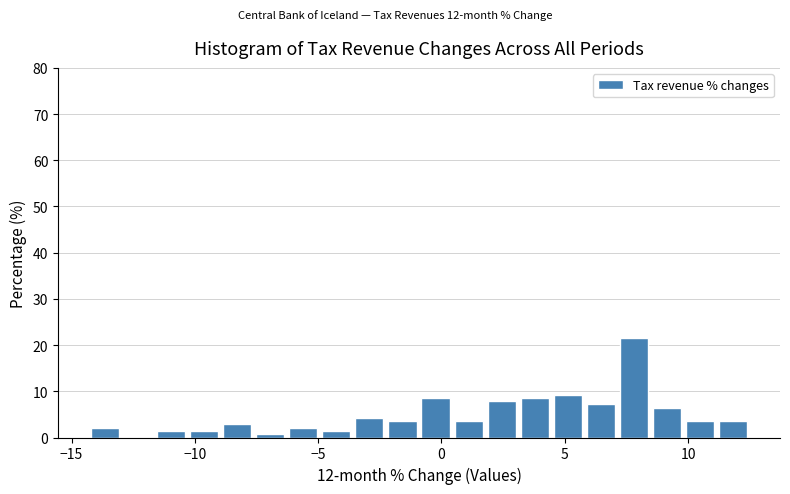

Read against the x-axis, roughly where is the centre of the tallest bar?

8.0